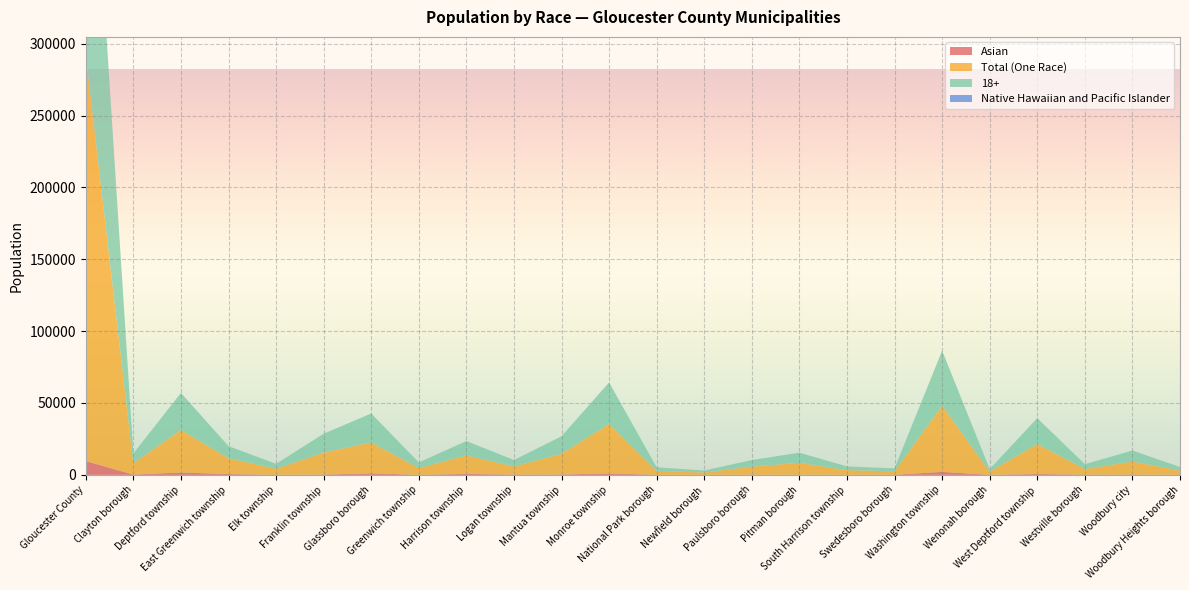

Reading left to right, extract all data points from this chart.

Asian: Gloucester County=9544	Clayton borough=180	Deptford township=1626	East Greenwich township=532	Elk township=45	Franklin township=160	Glassboro borough=1009	Greenwich township=45	Harrison township=656	Logan township=180	Mantua township=222	Monroe township=986	National Park borough=18	Newfield borough=12	Paulsboro borough=66	Pitman borough=73	South Harrison township=62	Swedesboro borough=64	Washington township=2029	Wenonah borough=32	West Deptford township=562	Westville borough=142	Woodbury city=164	Woodbury Heights borough=32
Total (One Race): Gloucester County=282169	Clayton borough=7922	Deptford township=29616	East Greenwich township=10997	Elk township=4118	Franklin township=15358	Glassboro borough=21513	Greenwich township=4602	Harrison township=12895	Logan township=5576	Mantua township=14464	Monroe township=34368	National Park borough=2816	Newfield borough=1596	Paulsboro borough=5617	Pitman borough=8297	South Harrison township=3213	Swedesboro borough=2437	Washington township=46034	Wenonah borough=2168	West Deptford township=20872	Westville borough=3891	Woodbury city=9063	Woodbury Heights borough=2949
18+: Gloucester County=237657	Clayton borough=6740	Deptford township=25739	East Greenwich township=8437	Elk township=3471	Franklin township=13068	Glassboro borough=20139	Greenwich township=3976	Harrison township=9964	Logan township=4539	Mantua township=12157	Monroe township=28892	National Park borough=2395	Newfield borough=1383	Paulsboro borough=4571	Pitman borough=7035	South Harrison township=2550	Swedesboro borough=1976	Washington township=38333	Wenonah borough=1816	West Deptford township=17977	Westville borough=3368	Woodbury city=7667	Woodbury Heights borough=2424
Native Hawaiian and Pacific Islander: Gloucester County=84	Clayton borough=1	Deptford township=6	East Greenwich township=0	Elk township=0	Franklin township=1	Glassboro borough=6	Greenwich township=0	Harrison township=0	Logan township=0	Mantua township=0	Monroe township=22	National Park borough=0	Newfield borough=0	Paulsboro borough=7	Pitman borough=0	South Harrison township=2	Swedesboro borough=0	Washington township=8	Wenonah borough=0	West Deptford township=10	Westville borough=1	Woodbury city=8	Woodbury Heights borough=11